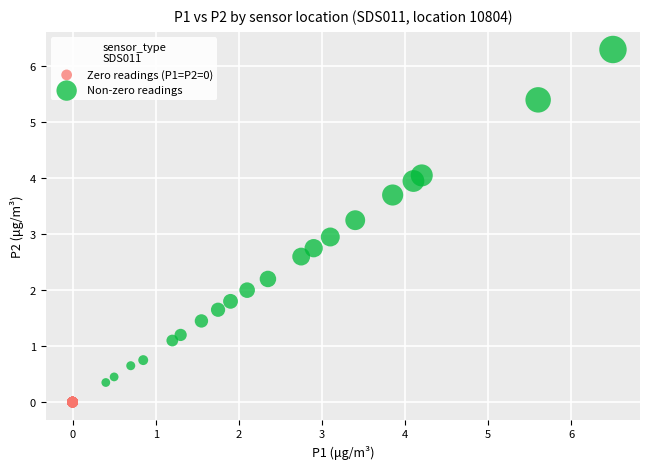

Which series reaches the maximum Y coordinate?

Non-zero readings